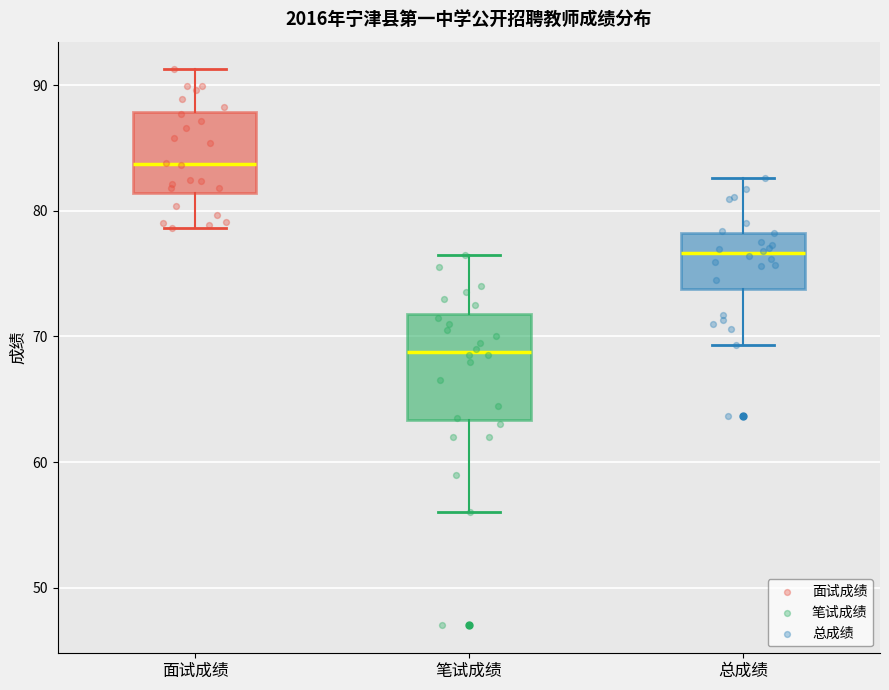

Comparing the boxes themselves (not the whiskers), which one is the tallest?

笔试成绩